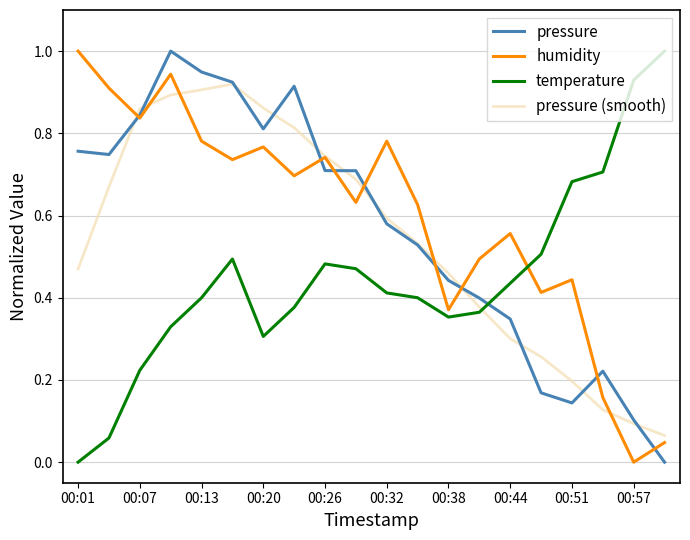

After their last crossing, which series has the higher values: pressure or temperature?

temperature